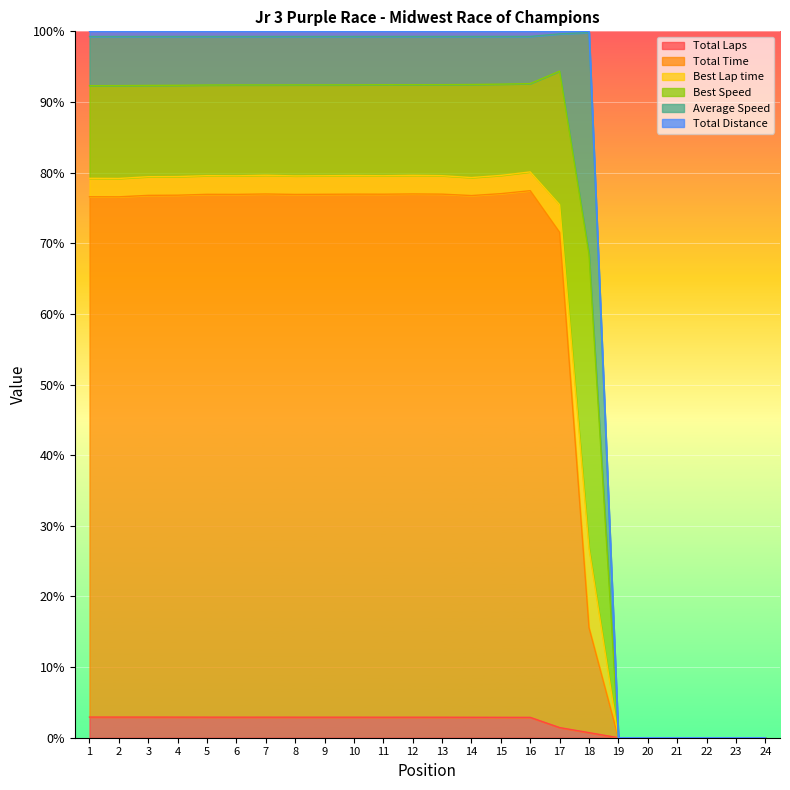

In Total Time, how many points are higher than both neighbors (excluding endpoints)?

5